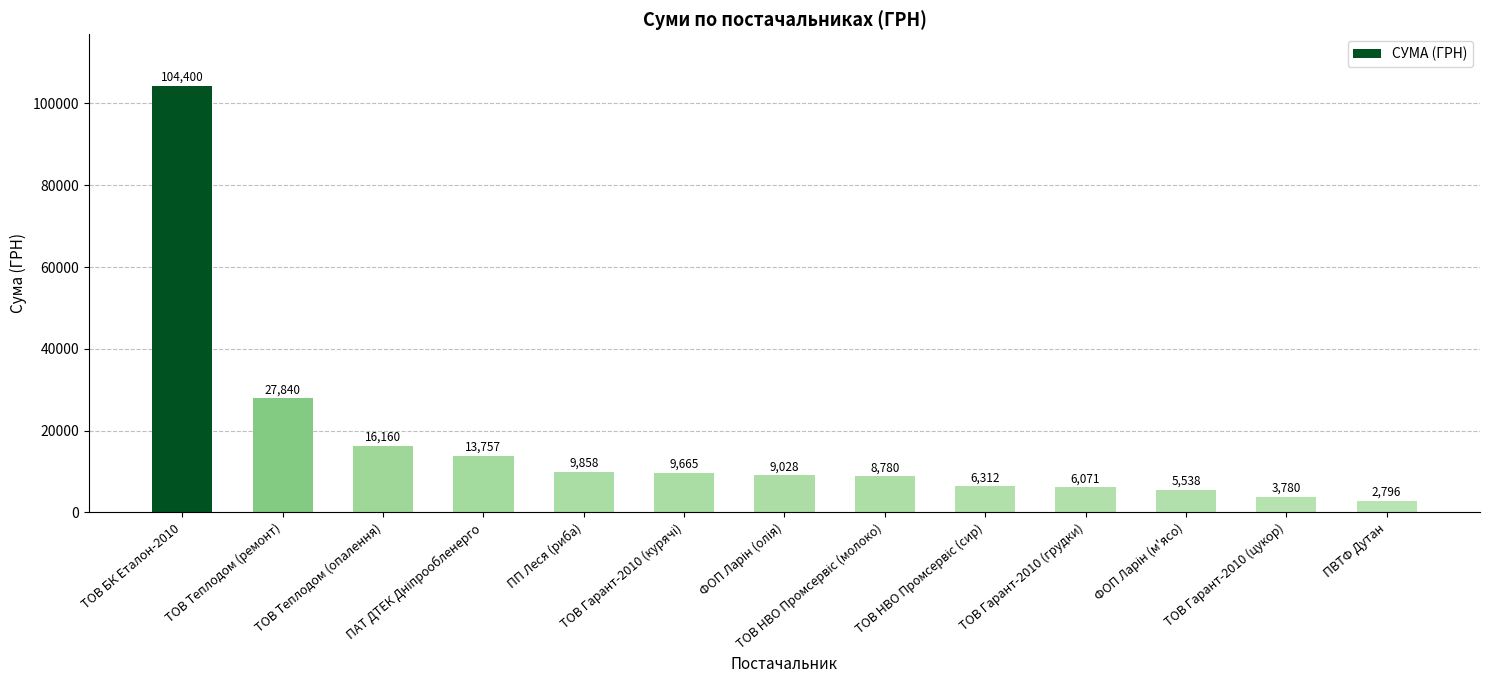

How many bars are there in total?

13